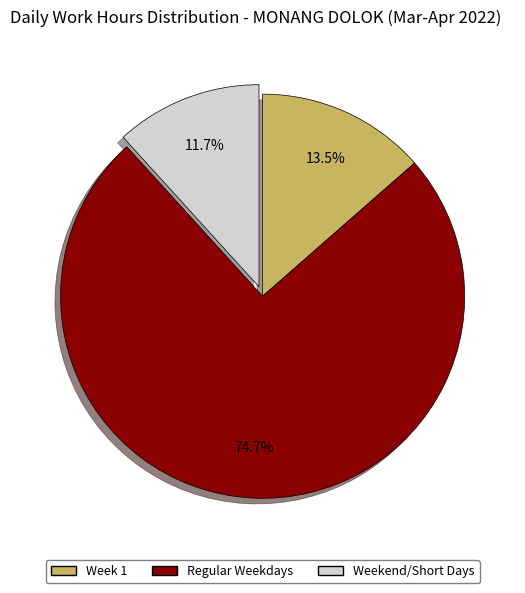

Is there a majority slice in this chart?

Yes